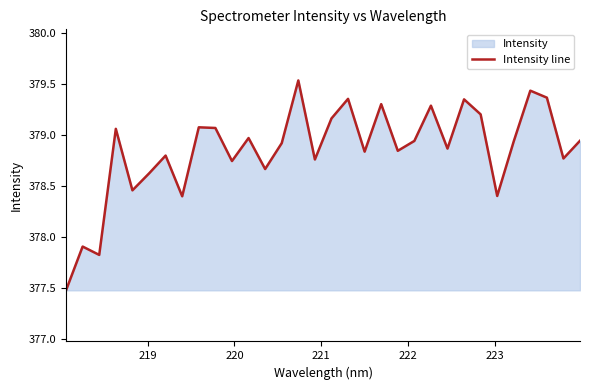

How many lines are shown in the chart?

1